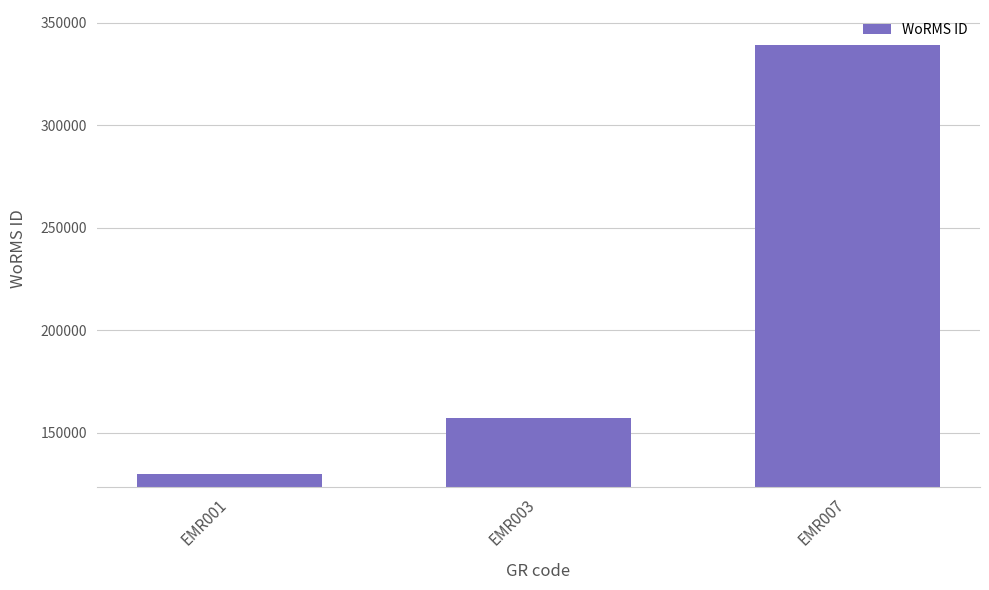

What is the value of the 2nd bar from the left?

157392